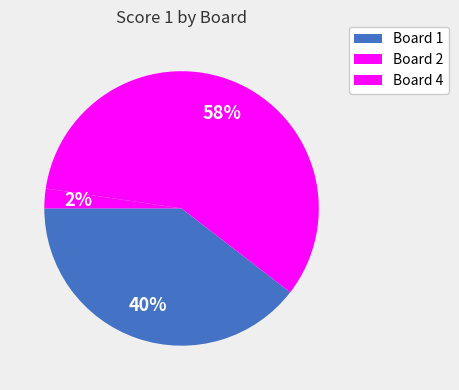

The Board 1 slice represents 40% of the pie. True or false?

True